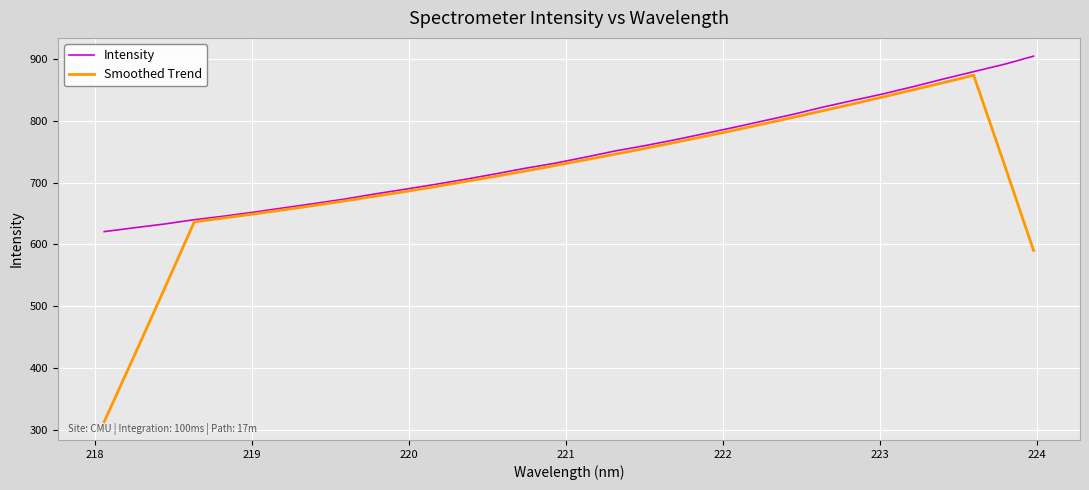

List the series in order of their peak value, highest first.

Intensity, Smoothed Trend